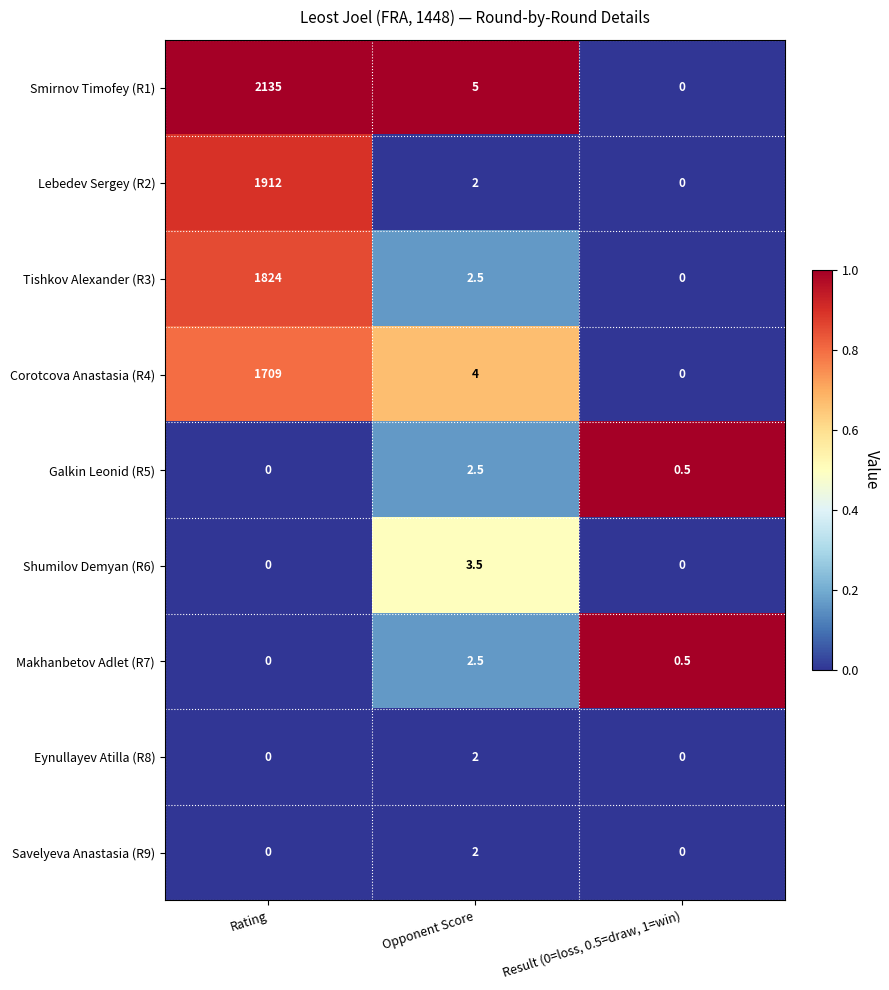

True or false: Tishkov Alexander (R3) has a value of 386.5 at Rating.

False